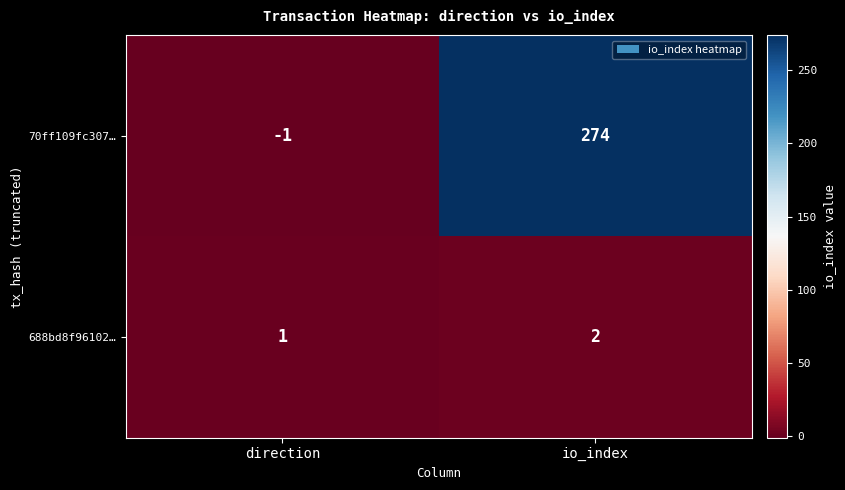

Which label corresponds to the largest value in the chart?

io_index